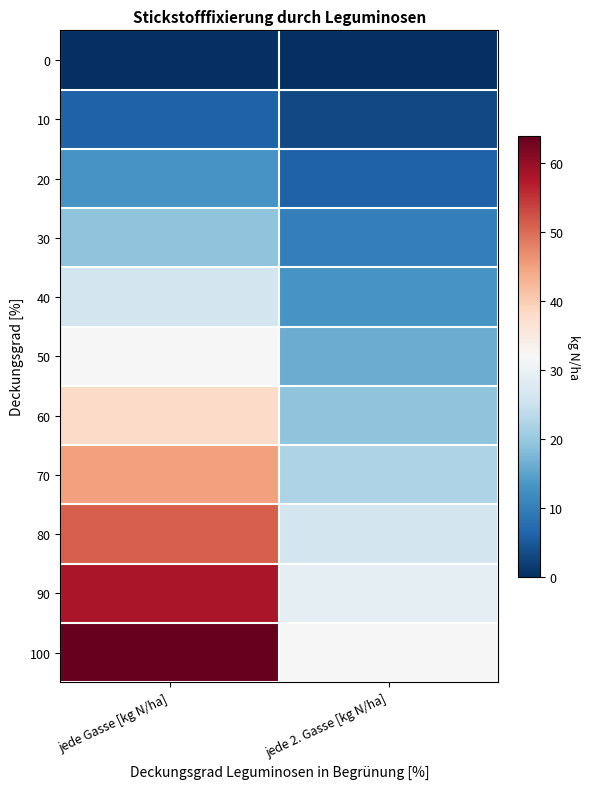

Reading left to right, transcribe all the data shown in this chart.

0: jede Gasse [kg N/ha]=0	jede 2. Gasse [kg N/ha]=0
10: jede Gasse [kg N/ha]=6	jede 2. Gasse [kg N/ha]=3
20: jede Gasse [kg N/ha]=13	jede 2. Gasse [kg N/ha]=6
30: jede Gasse [kg N/ha]=19	jede 2. Gasse [kg N/ha]=10
40: jede Gasse [kg N/ha]=26	jede 2. Gasse [kg N/ha]=13
50: jede Gasse [kg N/ha]=32	jede 2. Gasse [kg N/ha]=16
60: jede Gasse [kg N/ha]=38	jede 2. Gasse [kg N/ha]=19
70: jede Gasse [kg N/ha]=45	jede 2. Gasse [kg N/ha]=22
80: jede Gasse [kg N/ha]=51	jede 2. Gasse [kg N/ha]=26
90: jede Gasse [kg N/ha]=58	jede 2. Gasse [kg N/ha]=29
100: jede Gasse [kg N/ha]=64	jede 2. Gasse [kg N/ha]=32